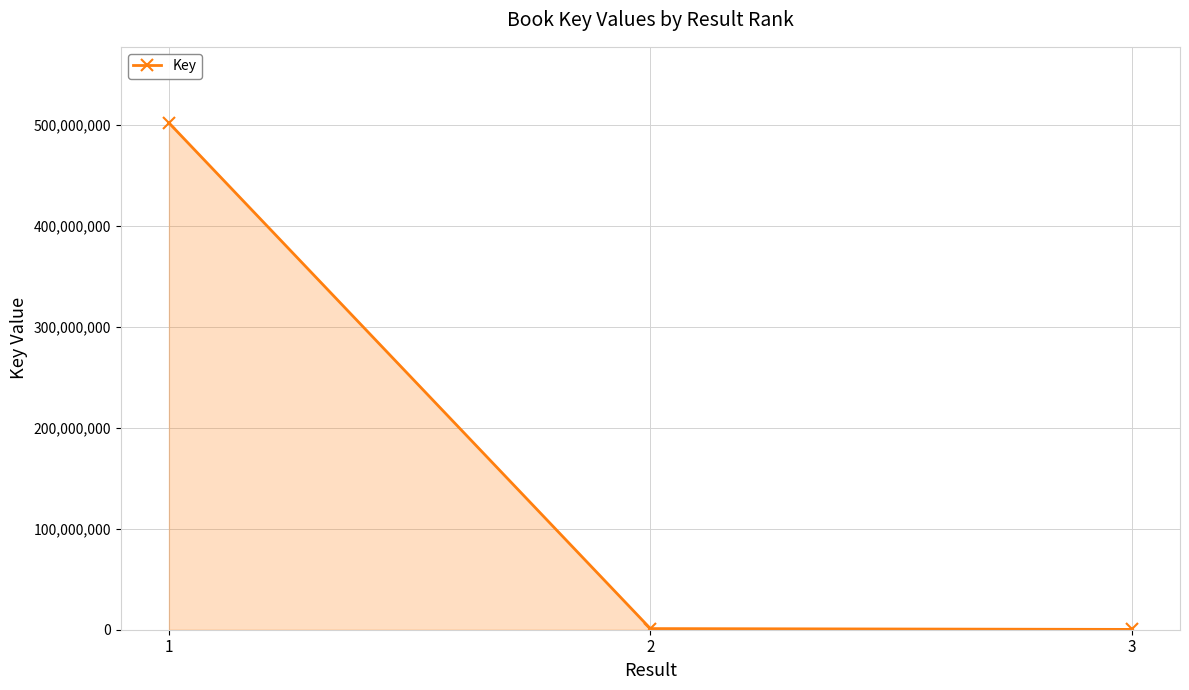

What is the ratio of the value at 1 to the value at 2?

449.7